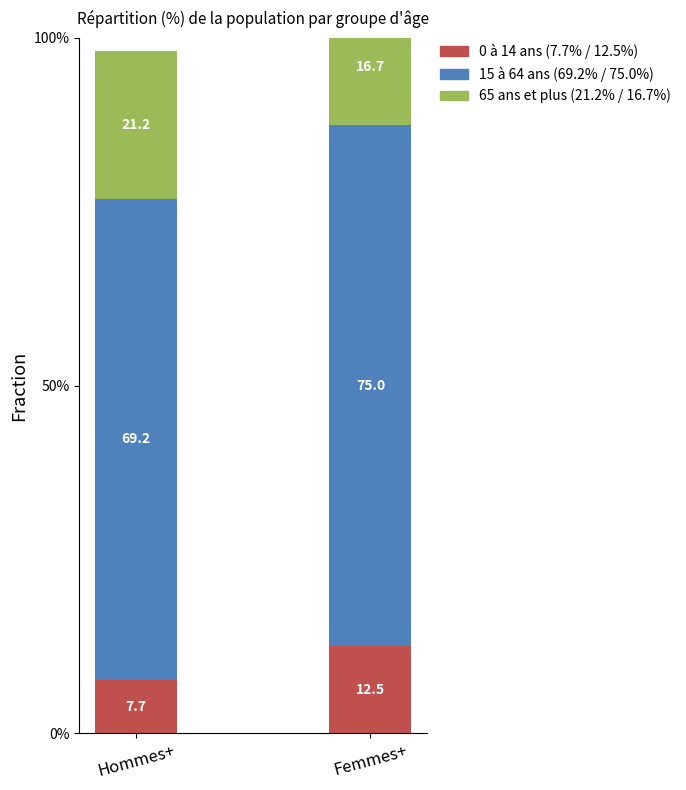

The 15 à 64 ans series shows 69.2 at Hommes+. True or false?

True